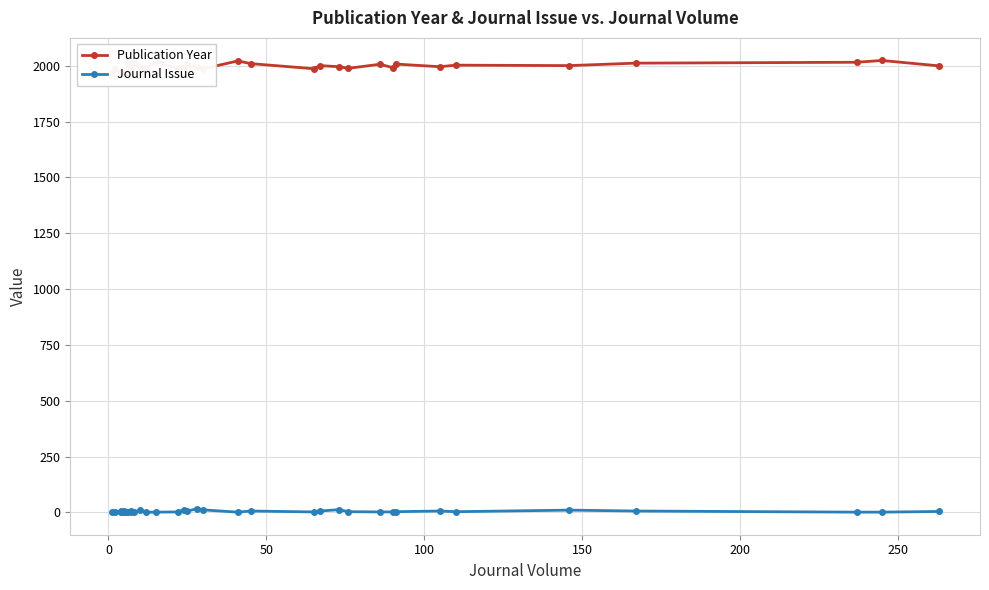

How many categories are shown in the chart?

38